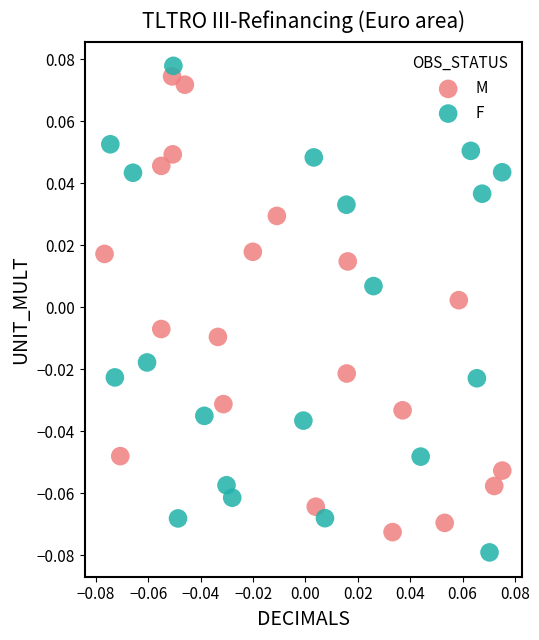

What are all the series names shown in the legend?

M, F